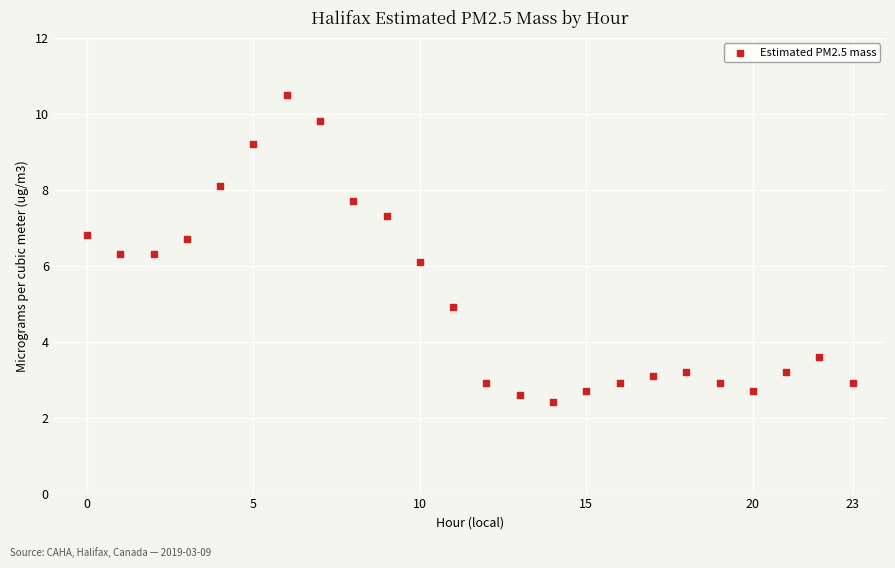

What is the range of Y values (max minus min)?

8.1